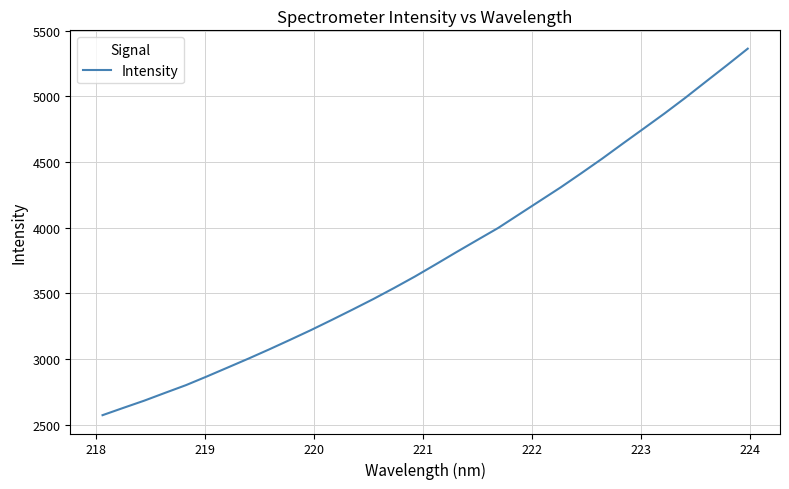

What is the greatest value displayed?

5364.3